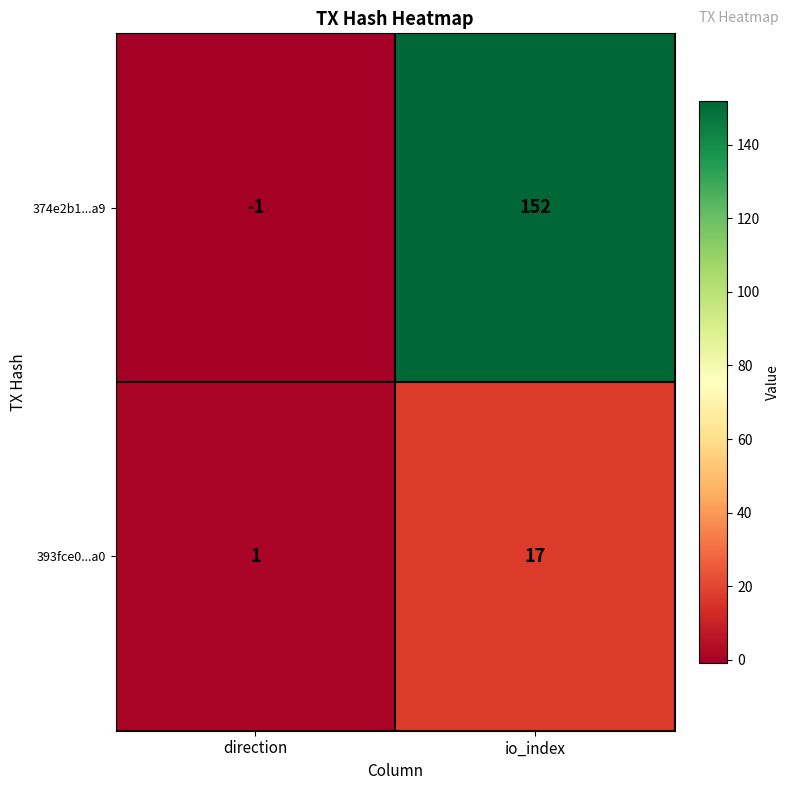

Which series changed the most between direction and io_index?

374e2b1...a9